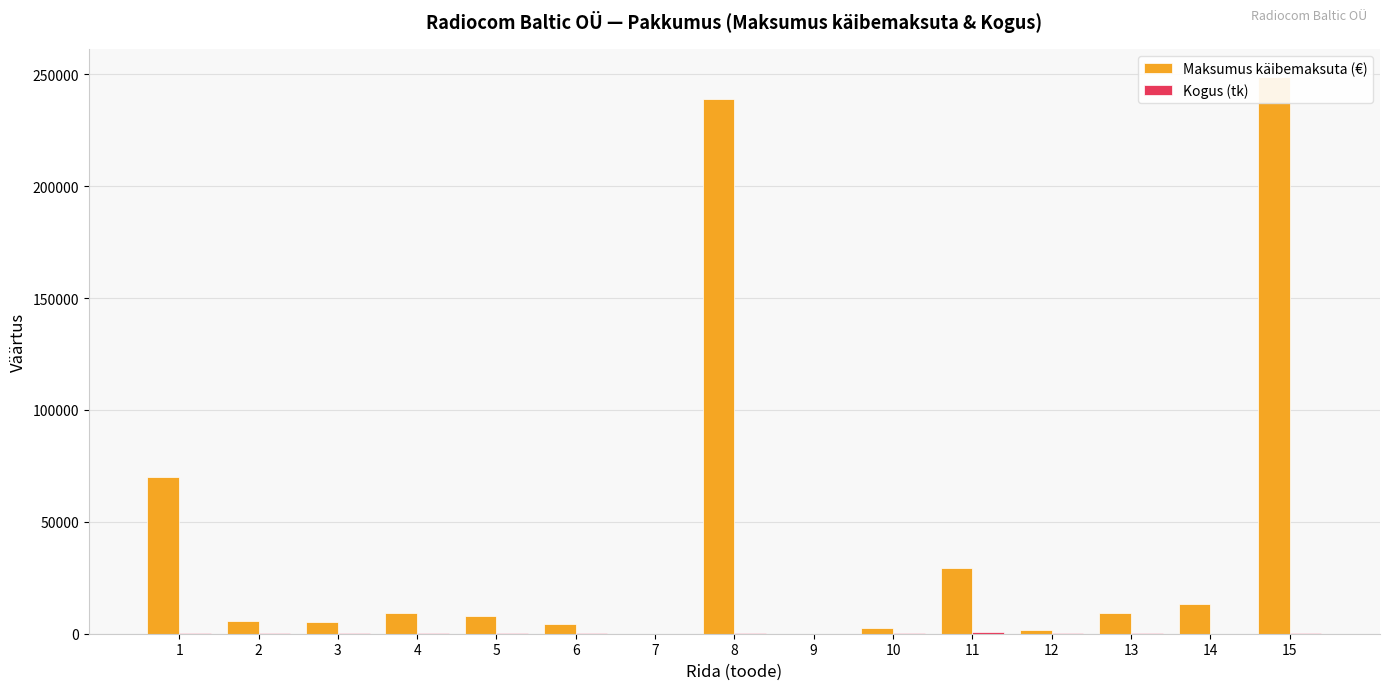

How many series are shown in this chart?

2